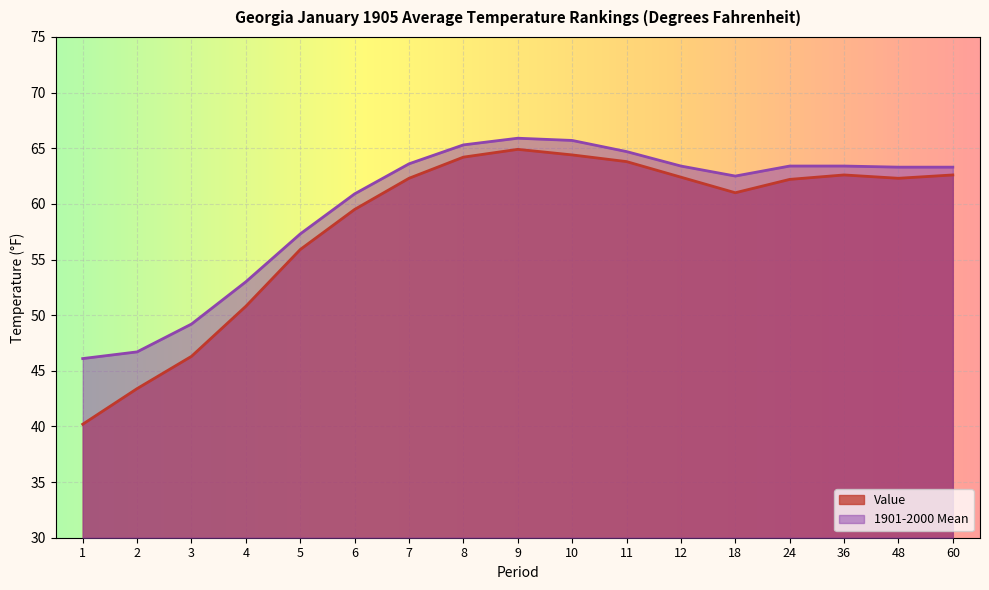

True or false: Value and 1901-2000 Mean intersect in this chart.

False